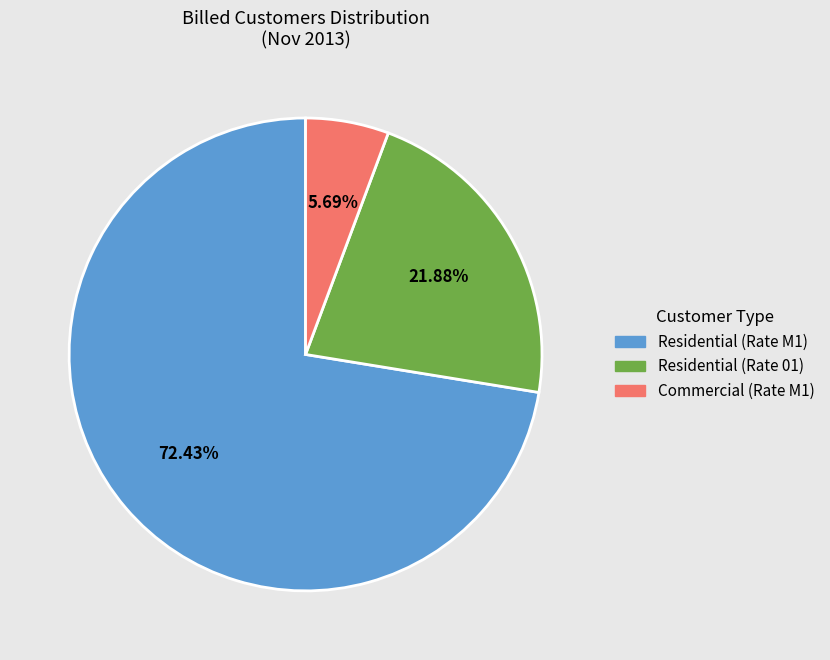

What percentage is the Commercial slice, to the nearest percent?

6%